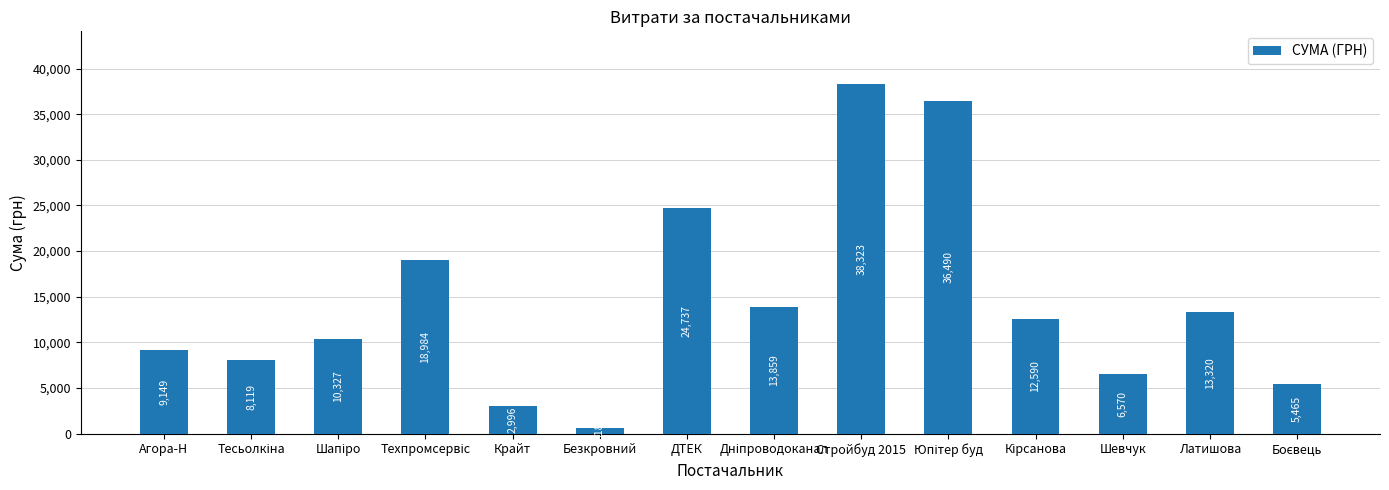

Which label corresponds to the largest value in the chart?

Стройбуд 2015